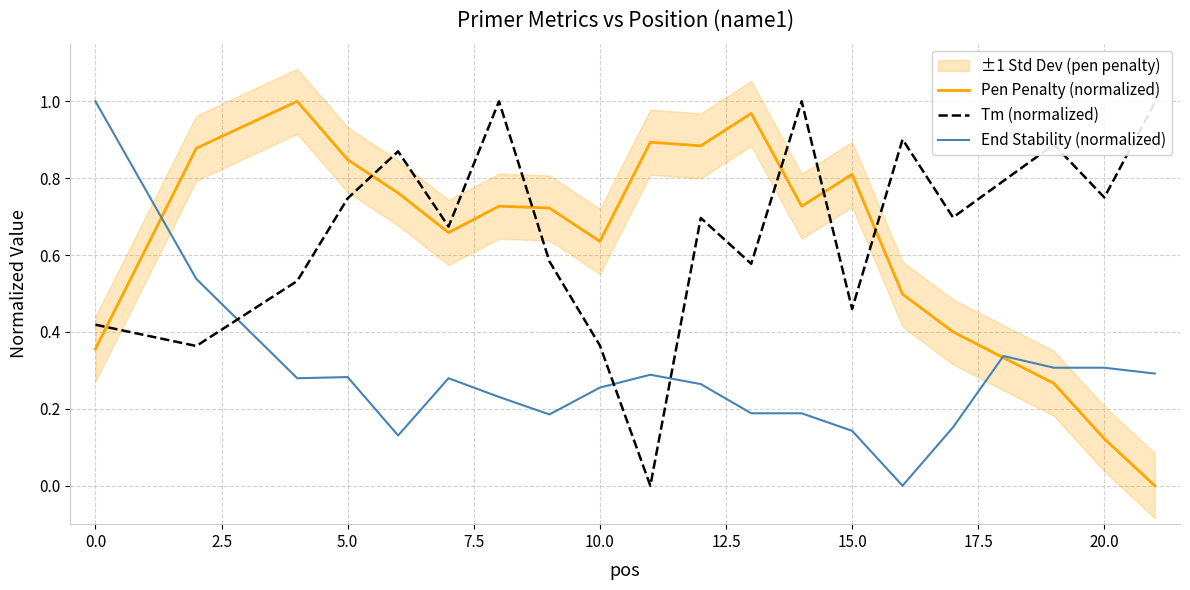

What is the value of the End Stability (normalized) point at the 11th from the left?

0.3